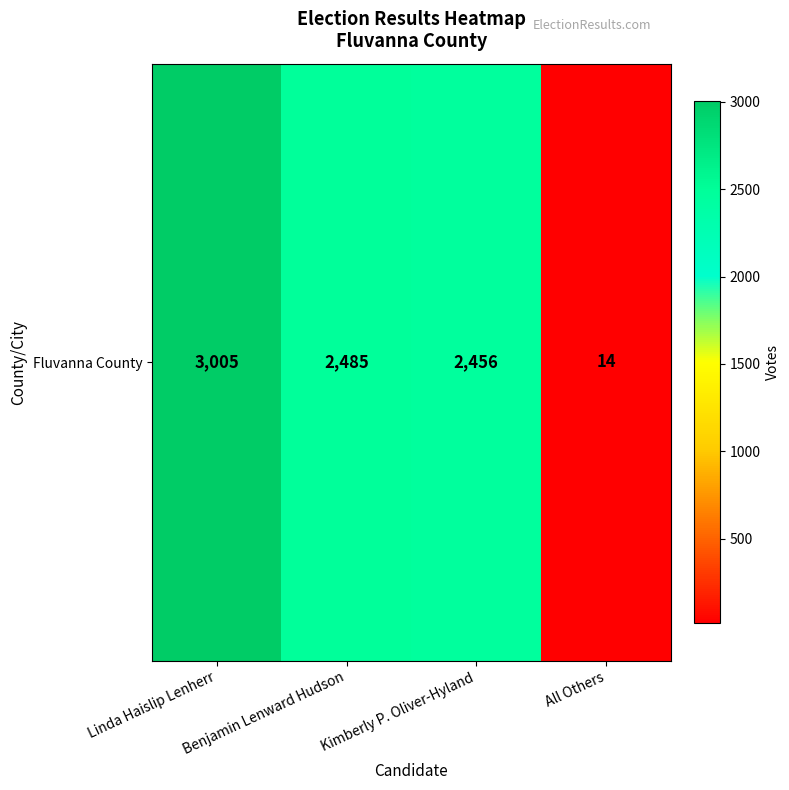

Rank the categories by value from lowest to highest.

All Others, Kimberly P. Oliver-Hyland, Benjamin Lenward Hudson, Linda Haislip Lenherr